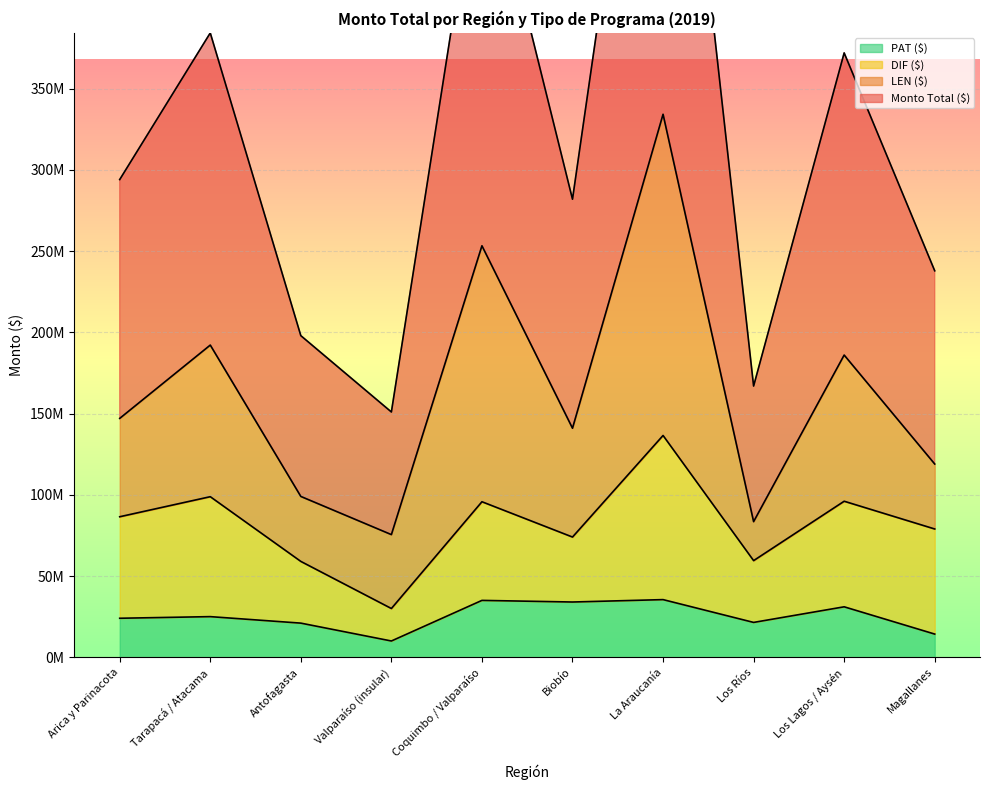

What is the label of the 3rd point from the left?

Antofagasta